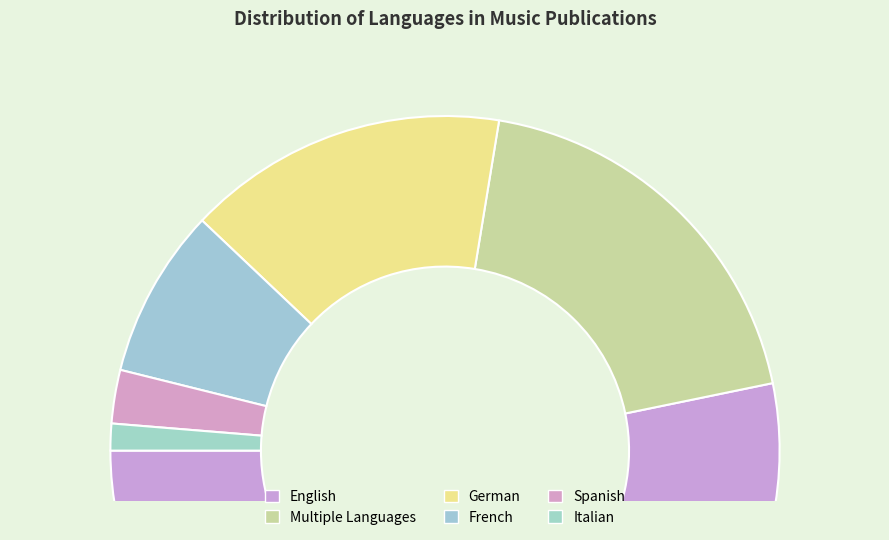

The English slice represents 44% of the pie. True or false?

False